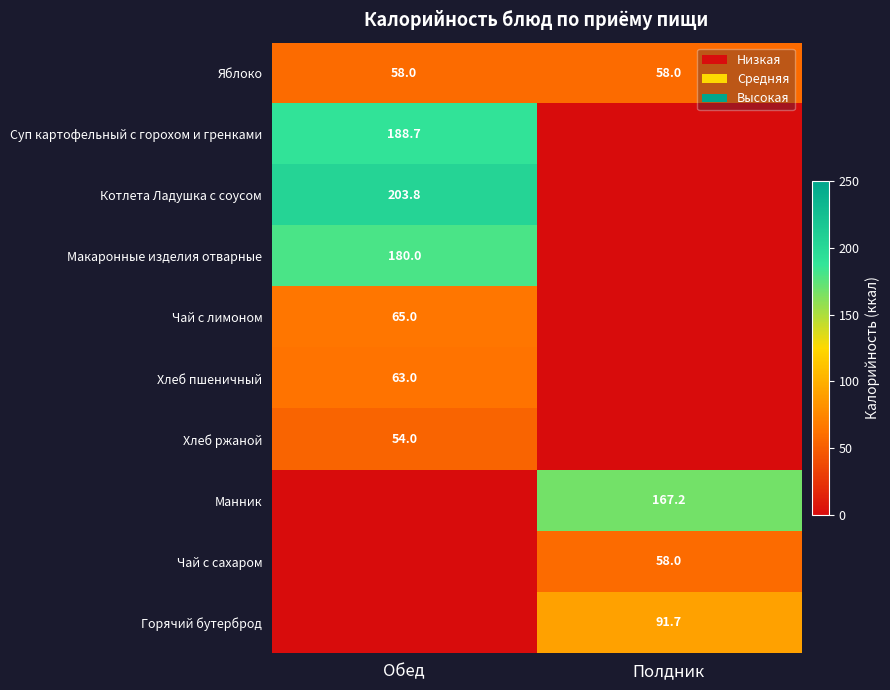

What is the highest value of the Яблоко series?

58.0